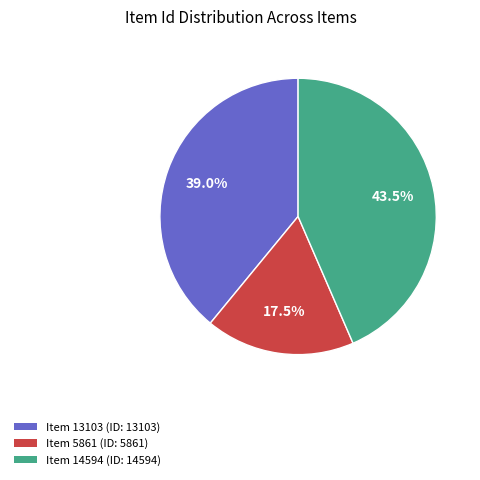

What percentage is NOT represented by Item 13103?

61.0%